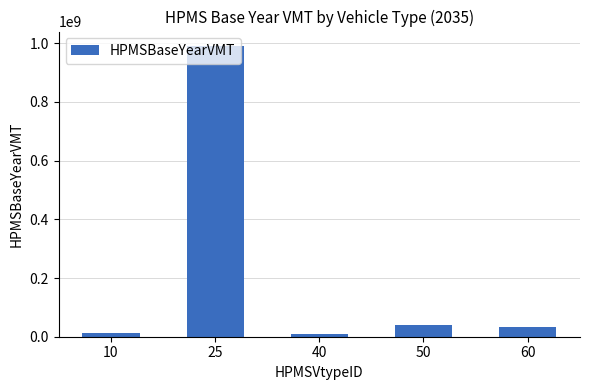

What is the ratio of the value at 25 to the value at 60?

29.6